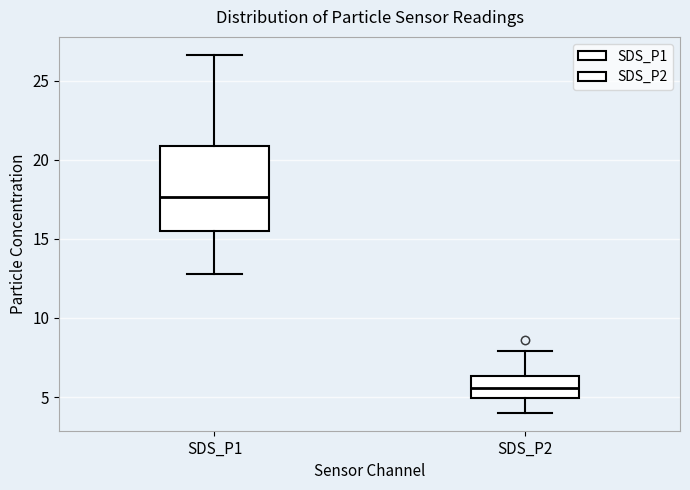

Reading left to right, transcribe this box plot: for each box, give where its median line is, the range the box spans, and where its two whiskers end, as read against the y-axis. The values are not printed on the chart, so give them approximately, as read against the axis.

SDS_P1: median 17.5, box 15.5 to 21.0, whiskers 13.0 to 26.5
SDS_P2: median 5.5, box 5.0 to 6.5, whiskers 4.0 to 8.0